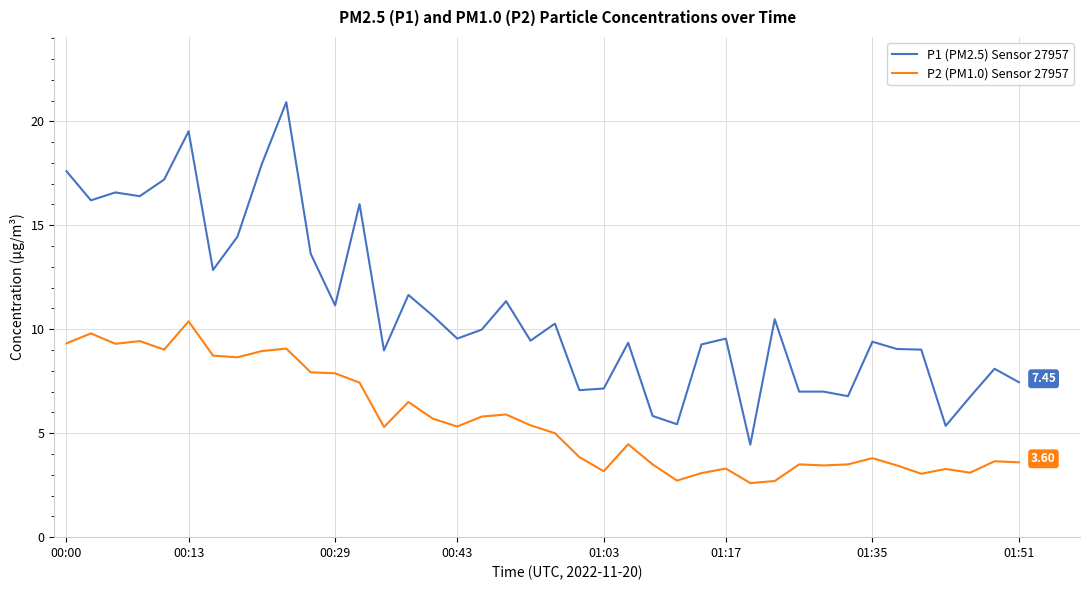

What are all the series names shown in the legend?

P1 (PM2.5) Sensor 27957, P2 (PM1.0) Sensor 27957